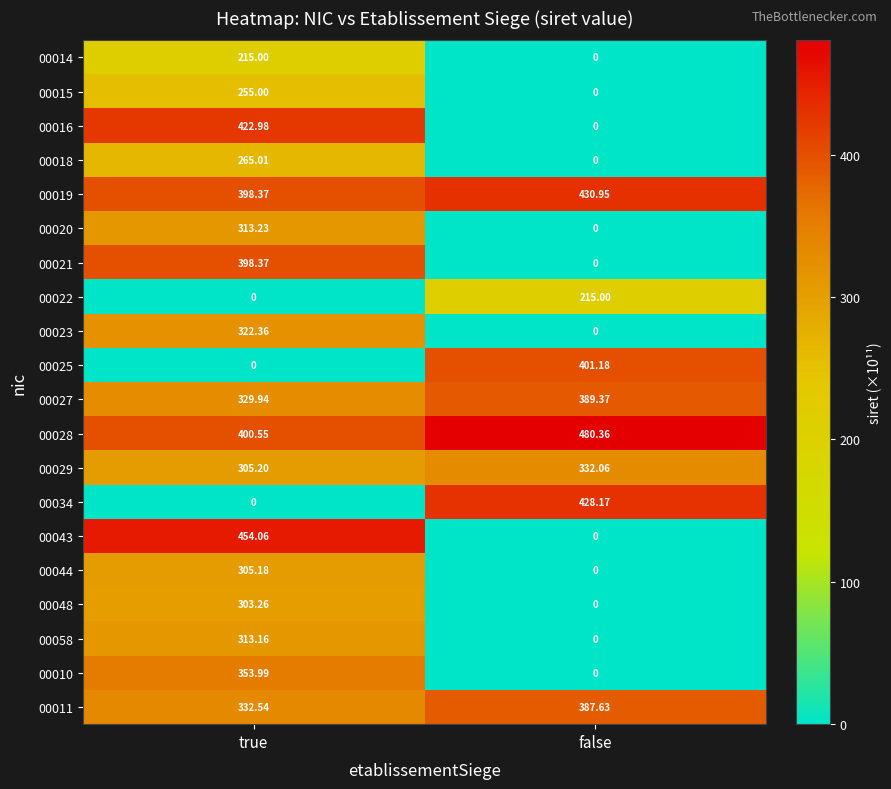

Which category has the highest value in the 00011 series?

false